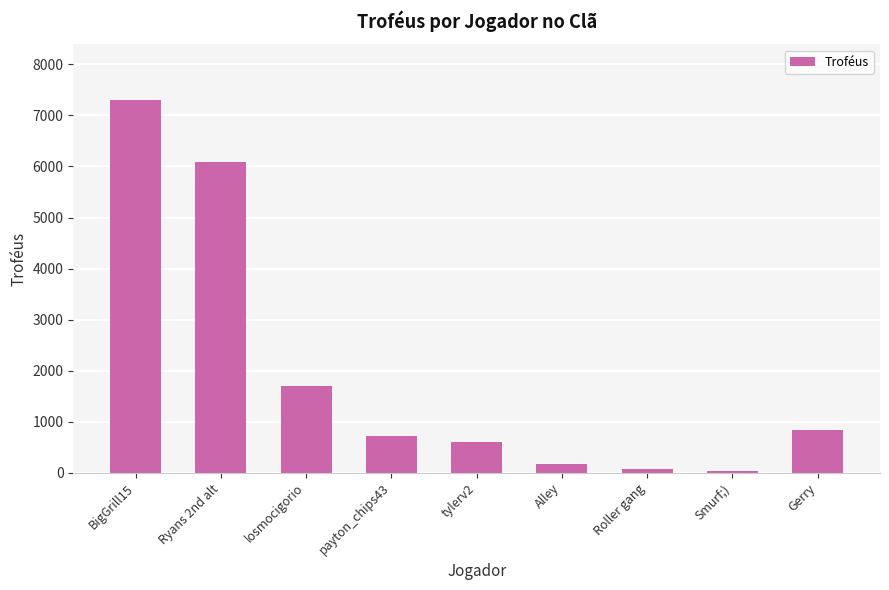

Which has a higher value, losmocigorio or Ryans 2nd alt?

Ryans 2nd alt